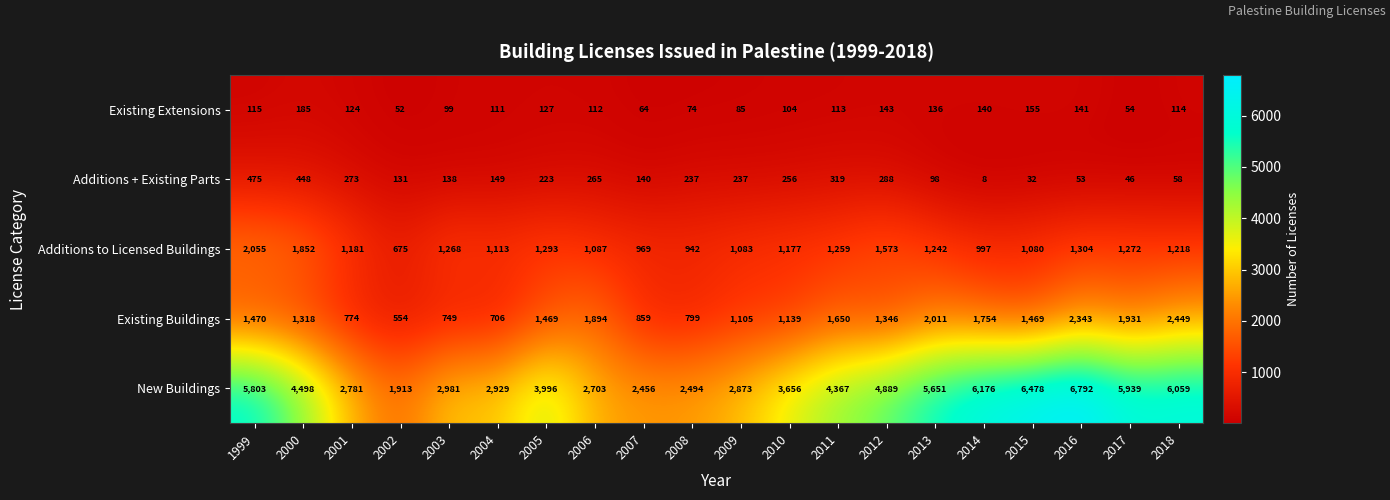

What is the sum of the Existing Buildings values at 2011 and 2012?

2996